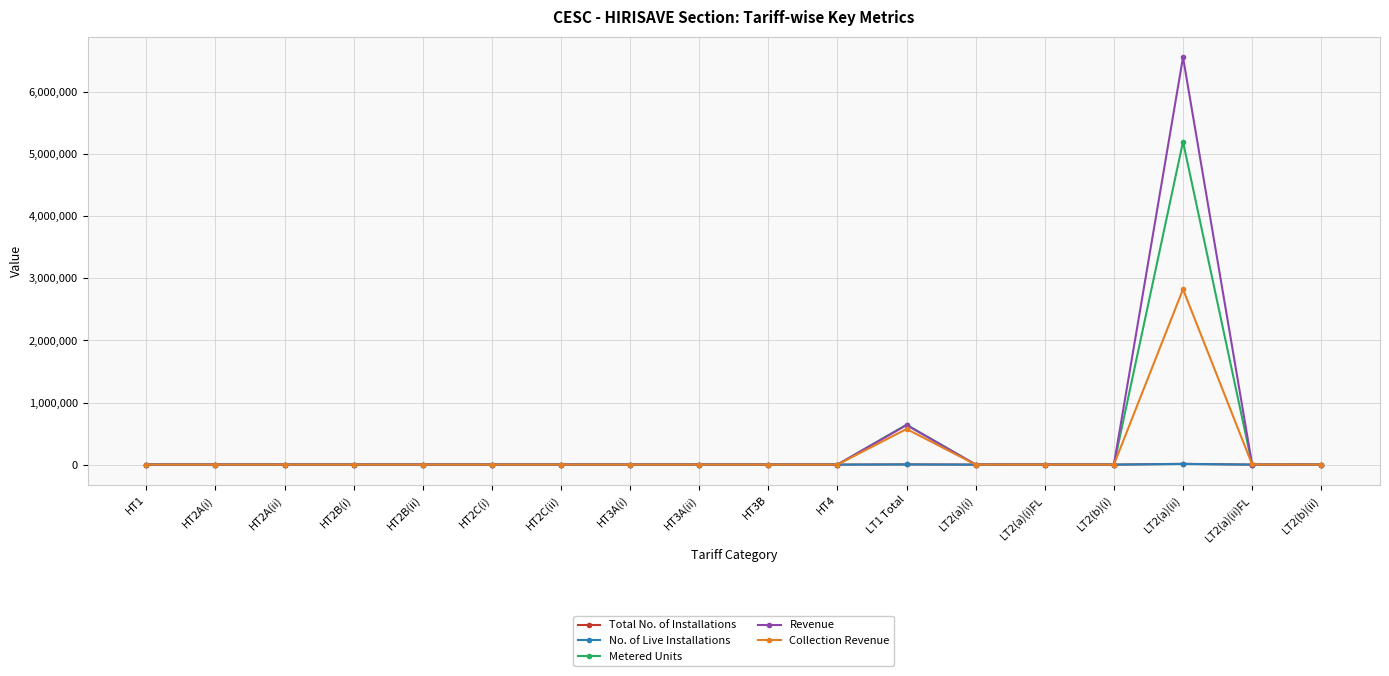

What is the label of the 15th point from the left?

LT2(b)(i)